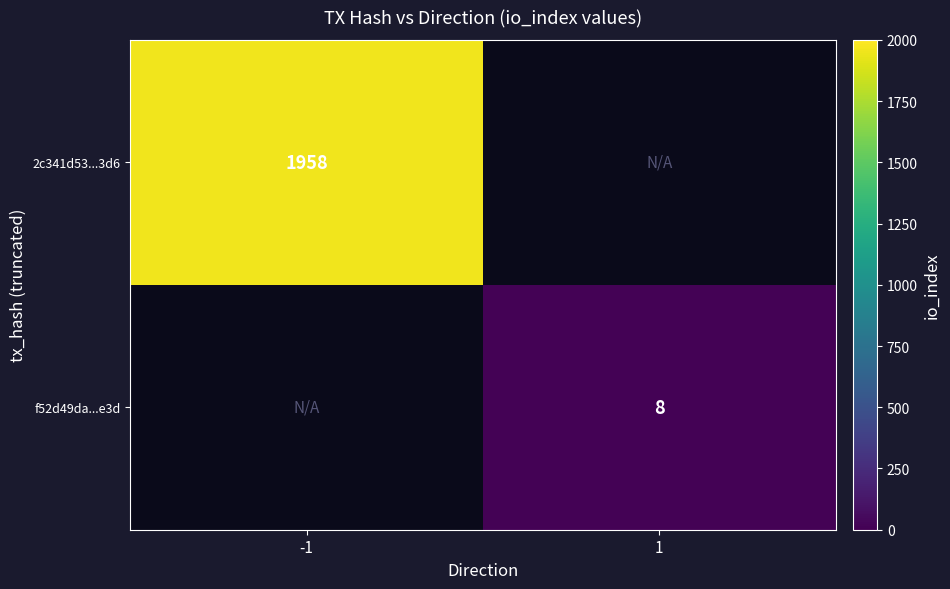

Is it true that 2c341d53...3d6 equals 735 at -1?

False